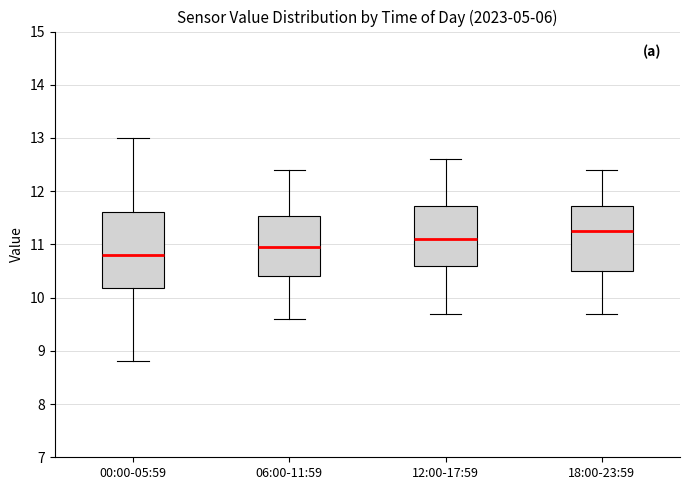

Which box is the tallest, from its lower edge to its upper edge?

00:00-05:59